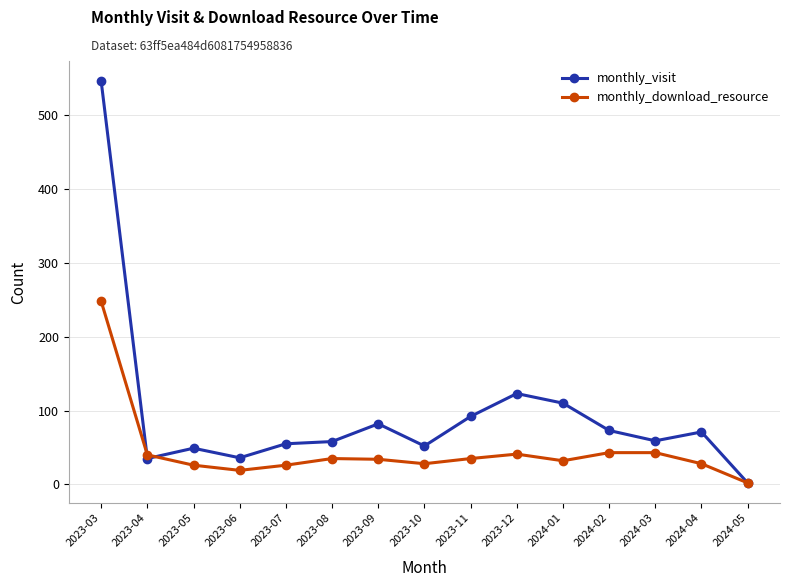

Is this an area chart (filled region under the line)?

No